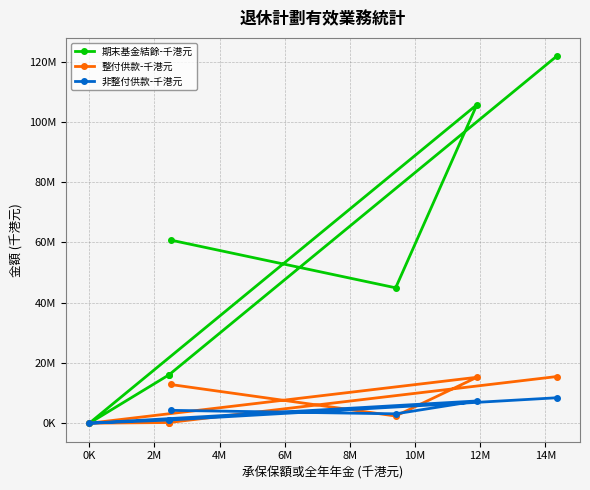

Reading right to left, what are all the values shown in this chart?

期末基金結餘-千港元: 121815613	16069578	16069578	0	105746035	44948952	60797083
整付供款-千港元: 15485217	237815	237815	0	15247402	2395103	12852299
非整付供款-千港元: 8446257	1058778	1058778	0	7387479	3113308	4274171